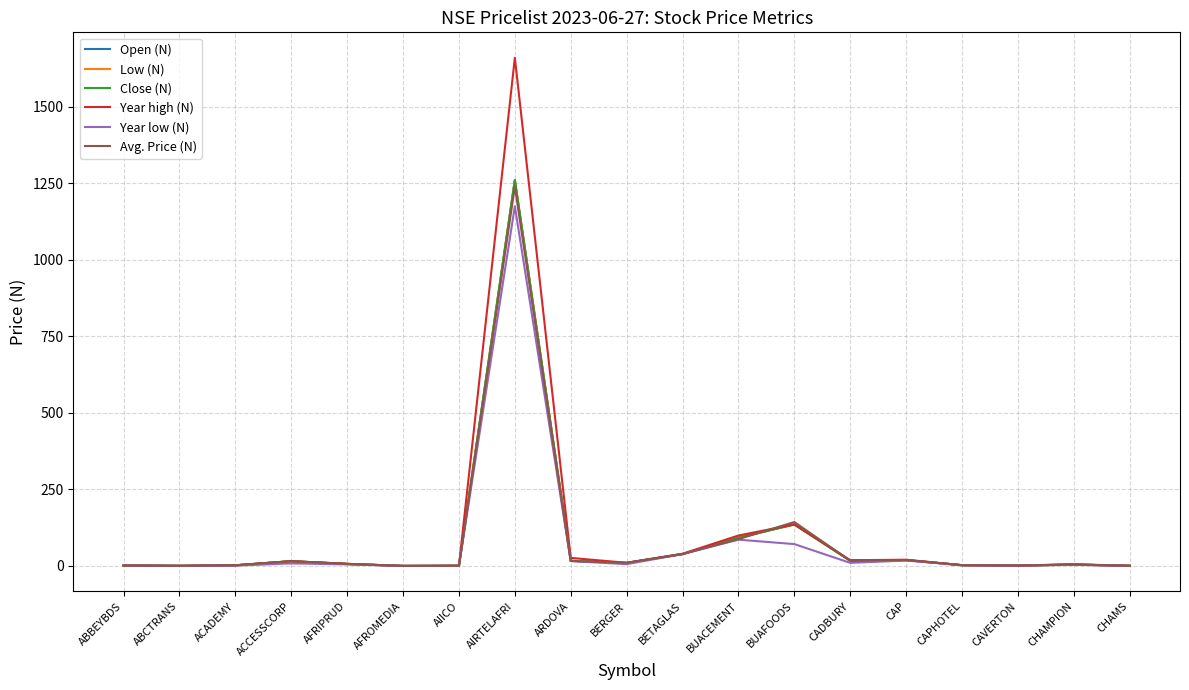

Between BUAFOODS and CHAMS, which series saw the biggest shift?

Avg. Price (N)